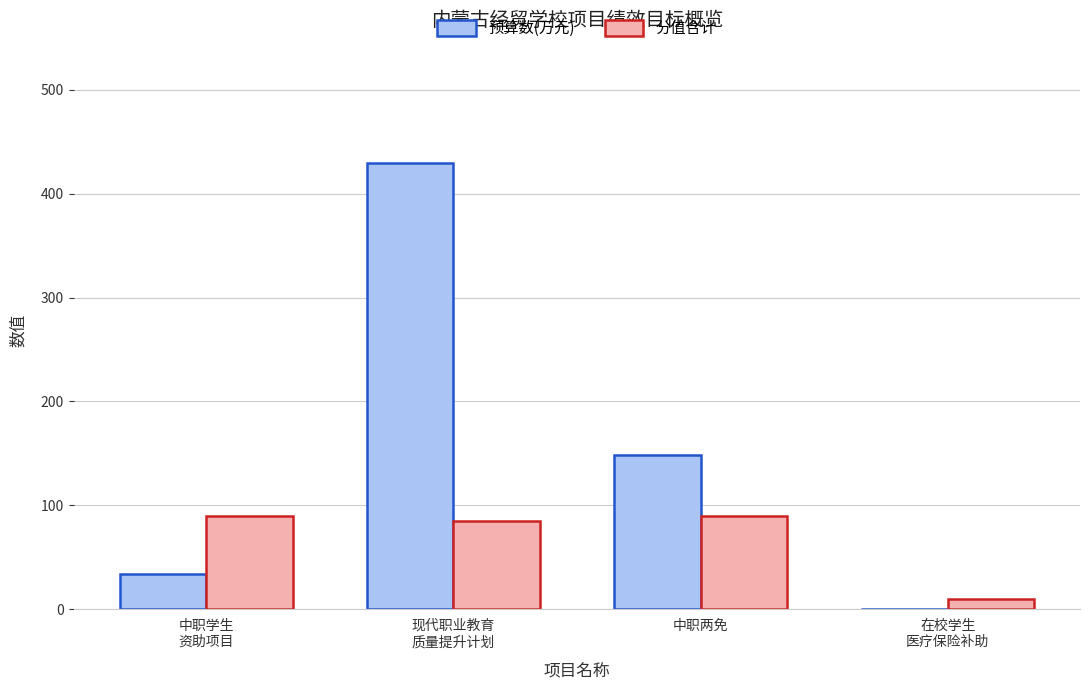

What are all the series names shown in the legend?

预算数(万元), 分值合计